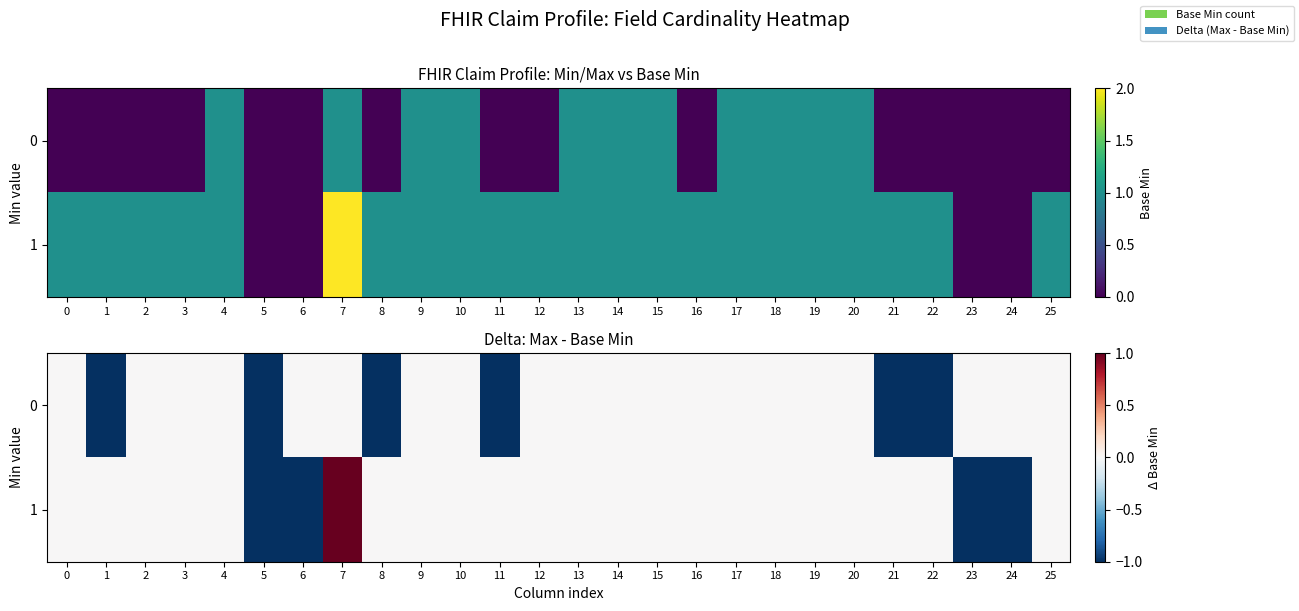

How many values in the 1 series exceed 0?

1